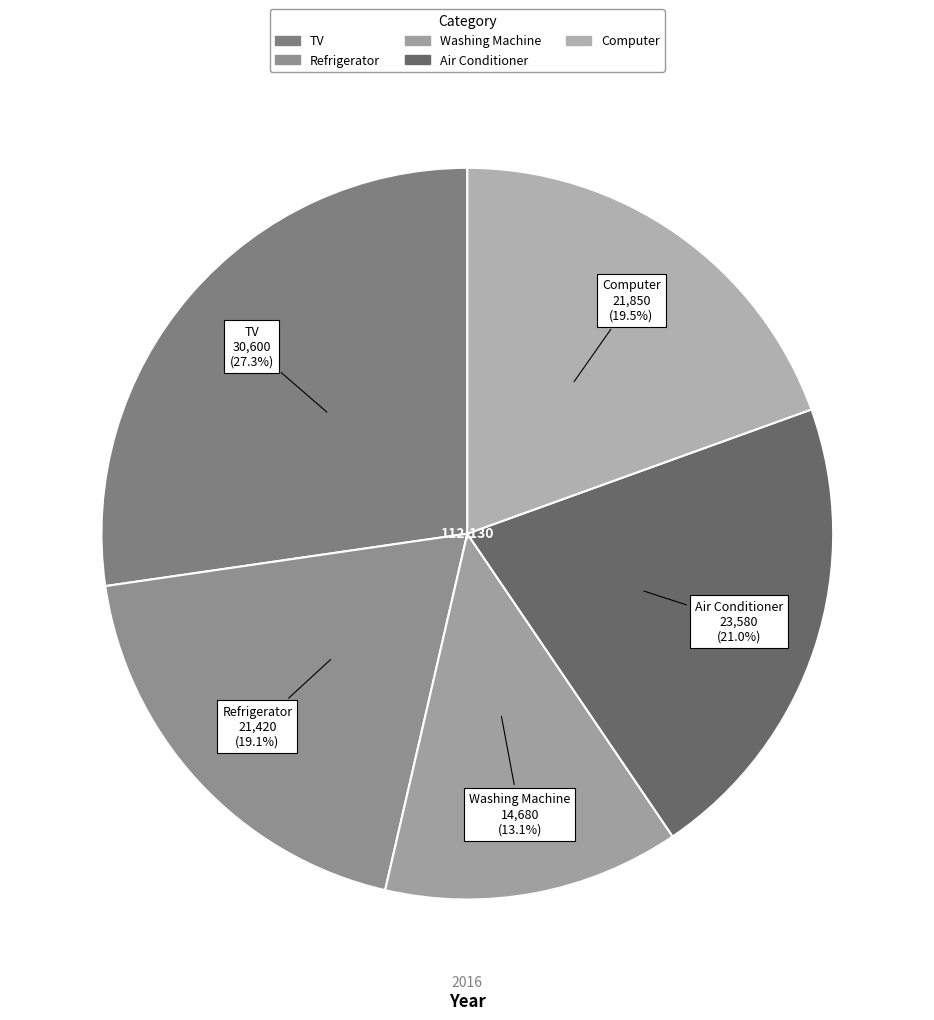

What percentage is the TV slice, to the nearest percent?

27%